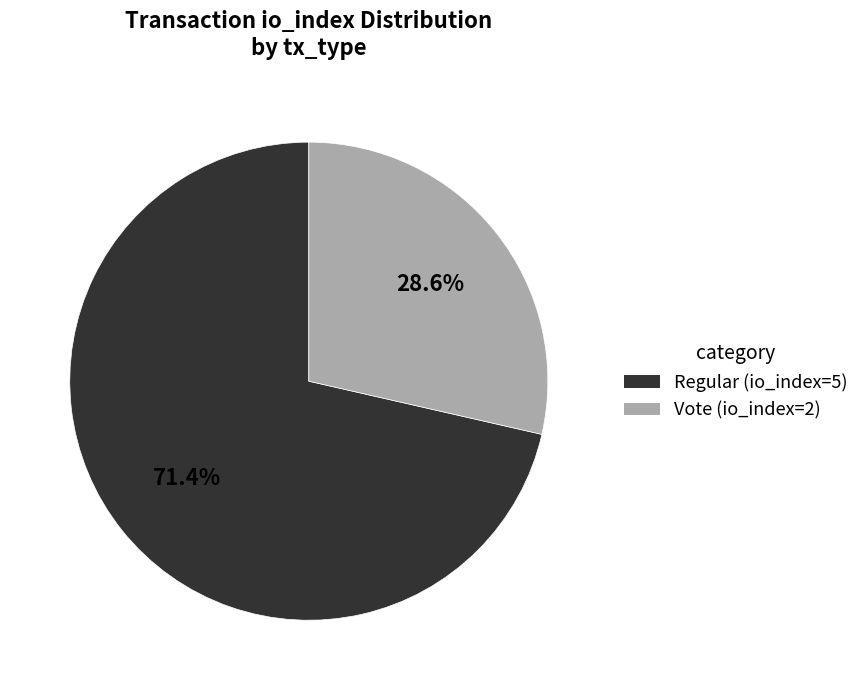

Rank the categories by value from lowest to highest.

Vote (io_index=2), Regular (io_index=5)